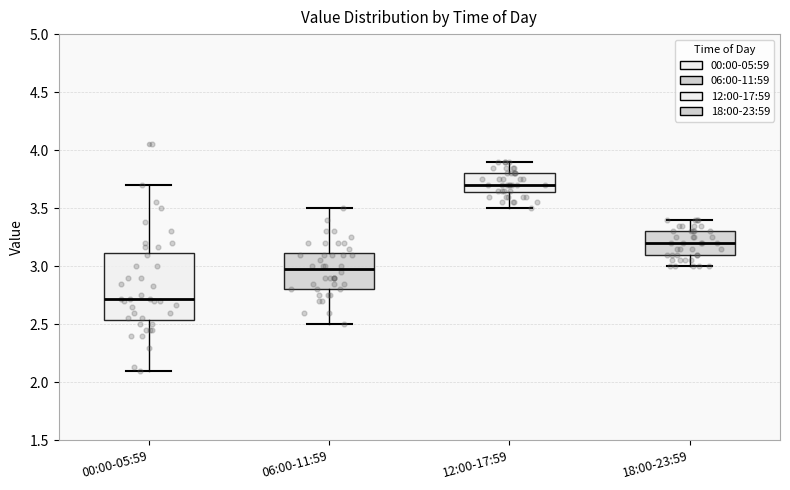

Which box's median line is the highest?

12:00-17:59